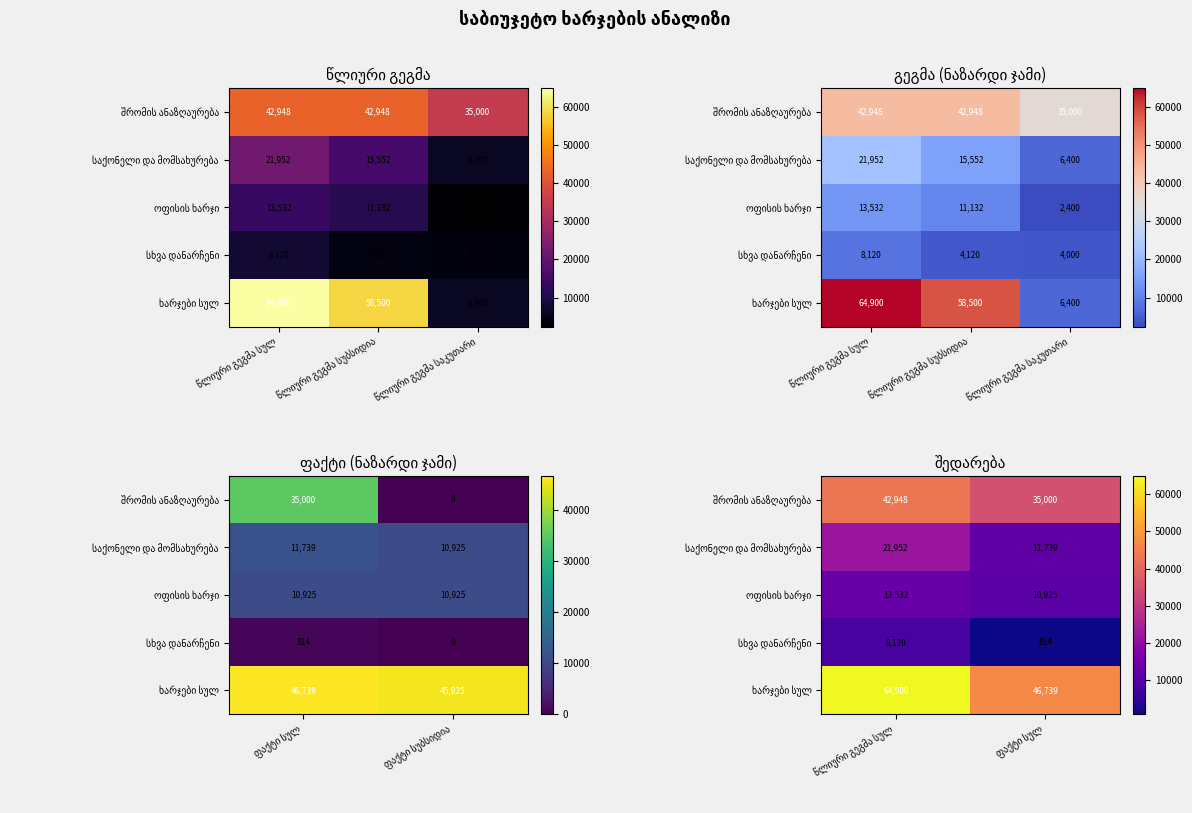

Which has a higher value, ფაქტი სულ or წლიური გეგმა სულ?

წლიური გეგმა სულ